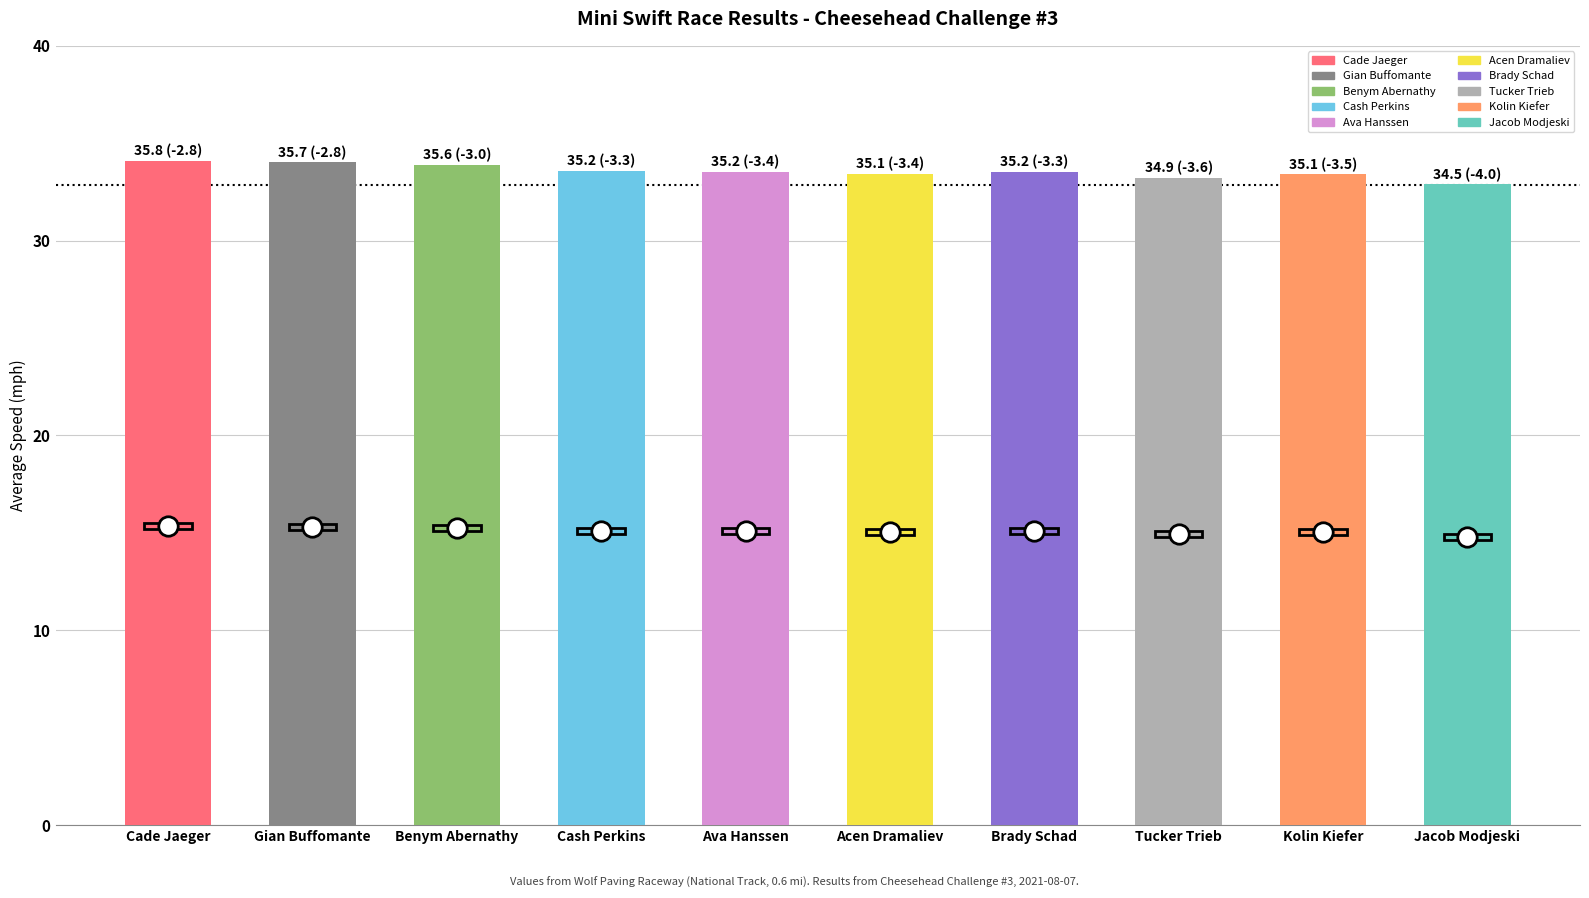

True or false: the data shows 45.5 at Tucker Trieb.

False